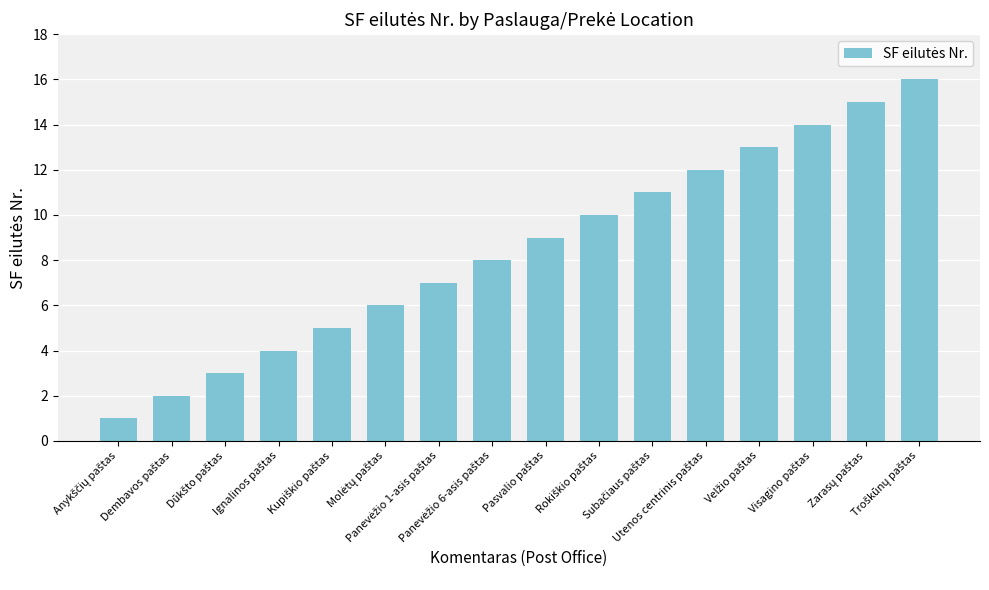

What is the greatest value displayed?

16